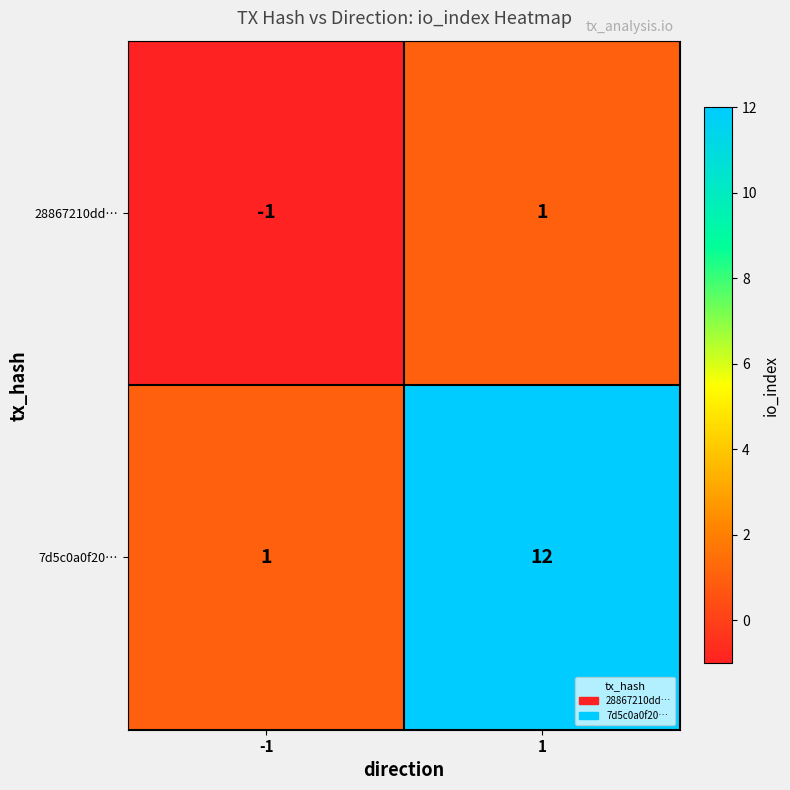

The 7d5c0a0f20… series shows 1 at -1. True or false?

True